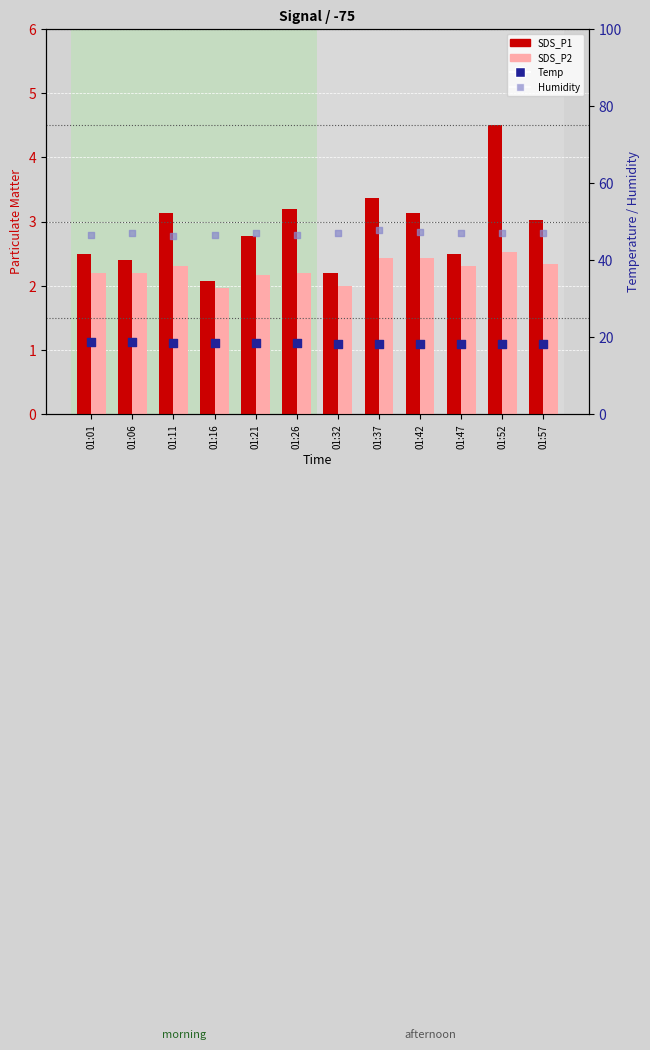

What is the total value across all series at 01:42?

71.0